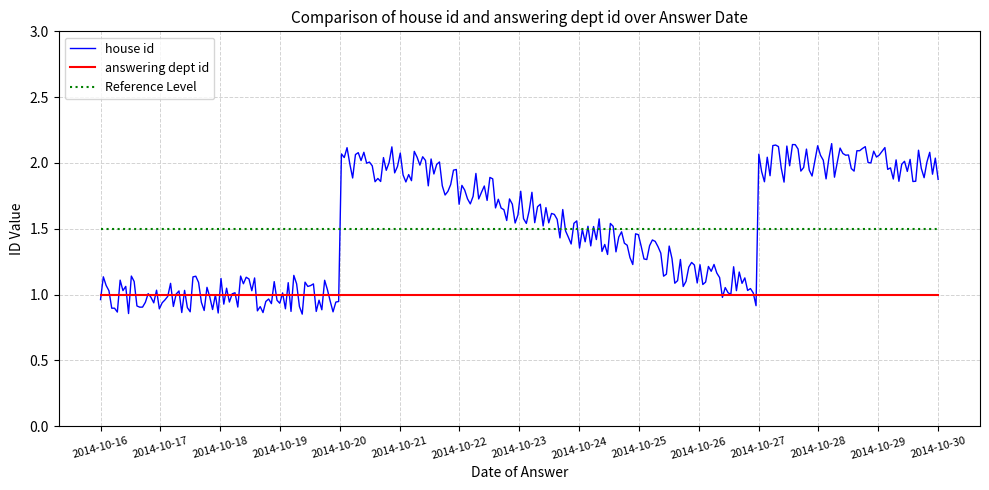

True or false: answering dept id and Reference Level intersect in this chart.

False